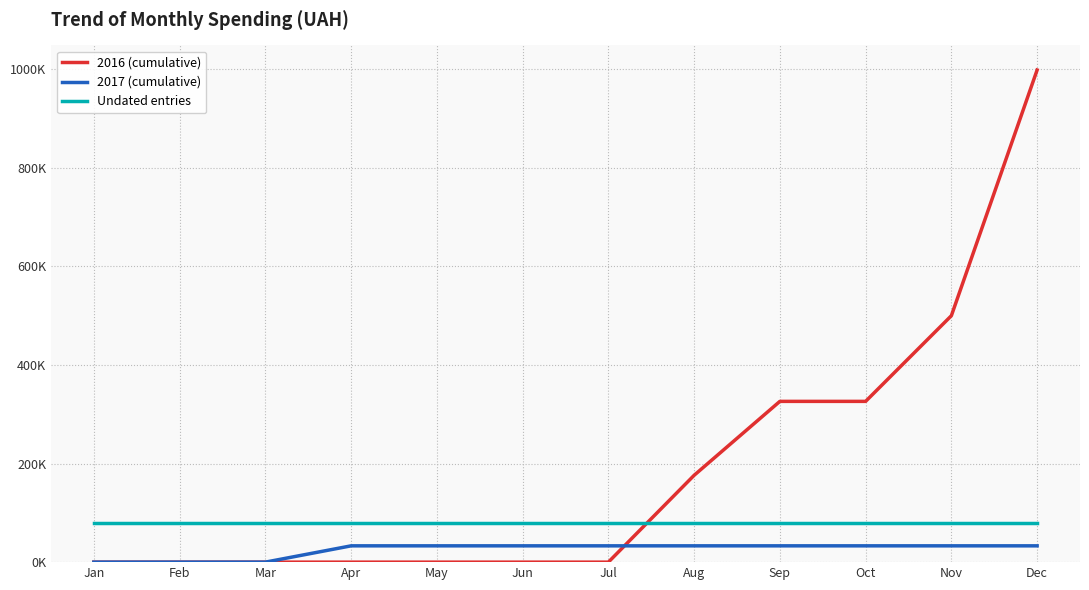

List the series in order of their overall mean, lowest first.

2017 (cumulative), Undated entries, 2016 (cumulative)